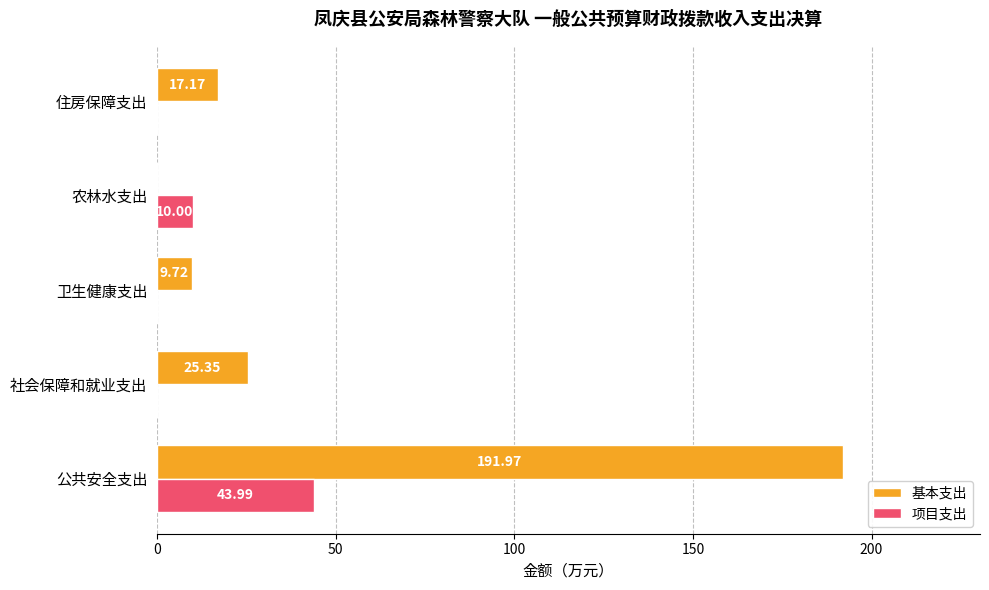

At which category is the sum across all series the highest?

公共安全支出